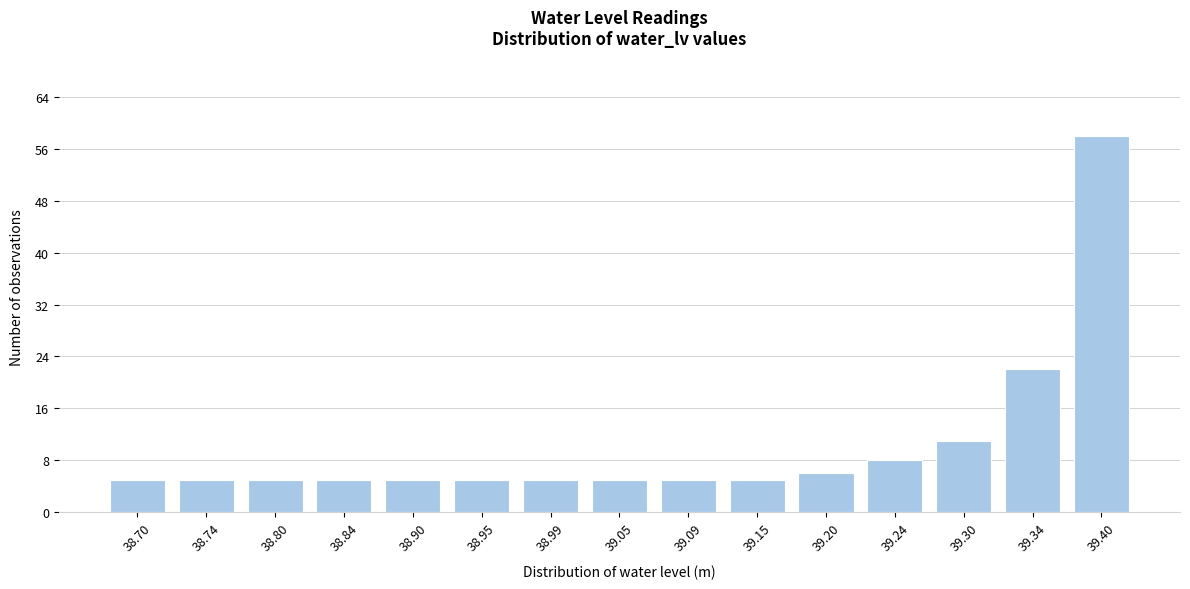

Reading left to right, what are all the values shown in this chart?

38.70=5	38.74=5	38.80=5	38.84=5	38.90=5	38.95=5	38.99=5	39.05=5	39.09=5	39.15=5	39.20=6	39.24=8	39.30=11	39.34=22	39.40=58